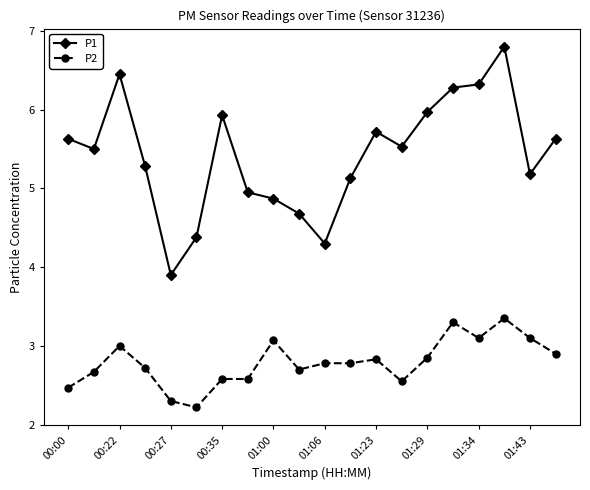

Which series has the largest total across all categories?

P1